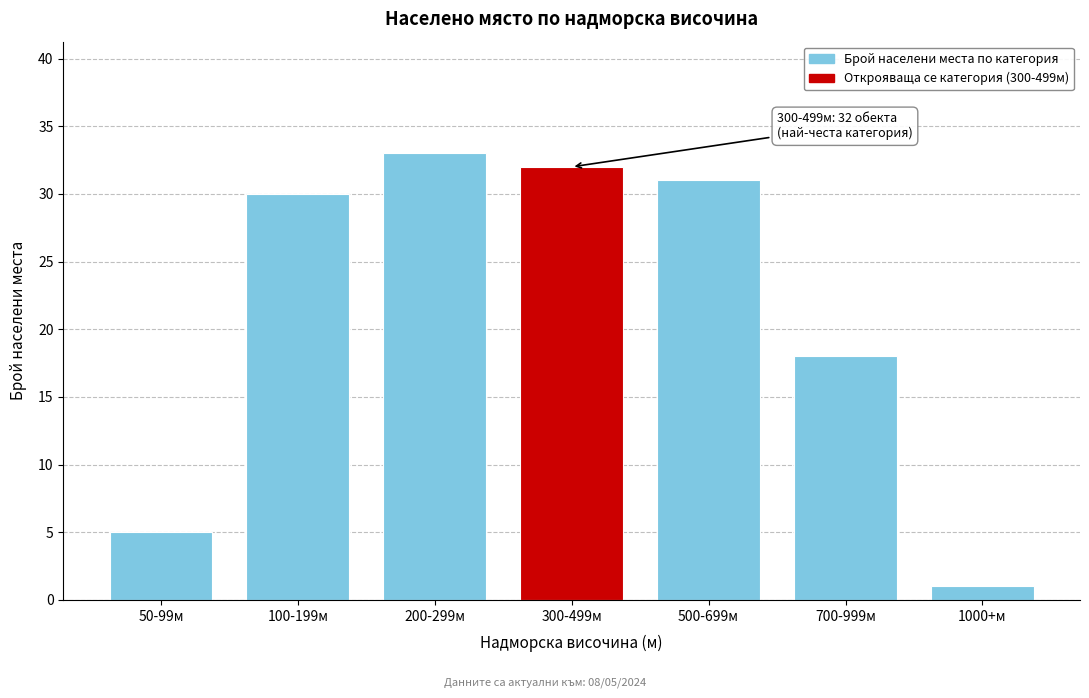

Reading right to left, what are all the values shown in this chart?

1000+м=1	700-999м=18	500-699м=31	300-499м=32	200-299м=33	100-199м=30	50-99м=5